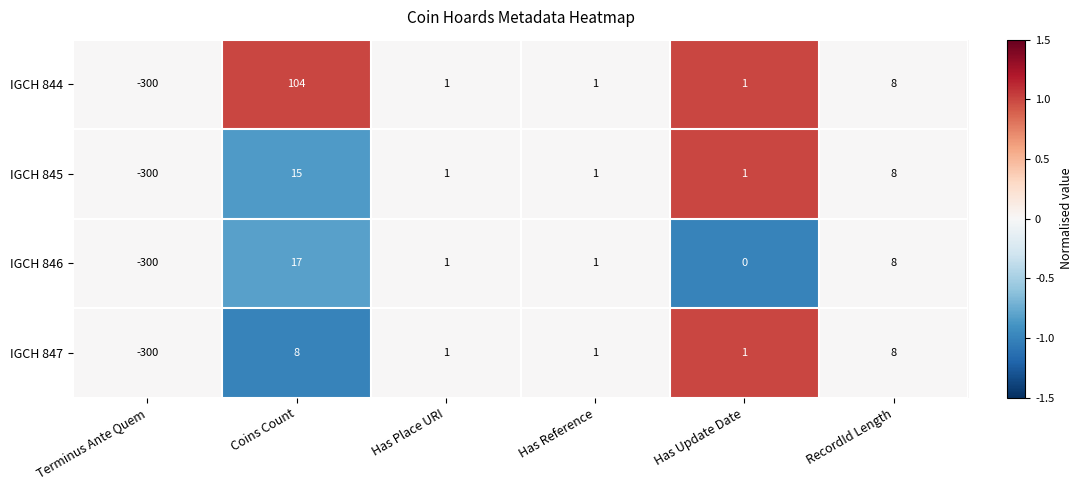

The value of IGCH 846 at Coins Count is 10. True or false?

False